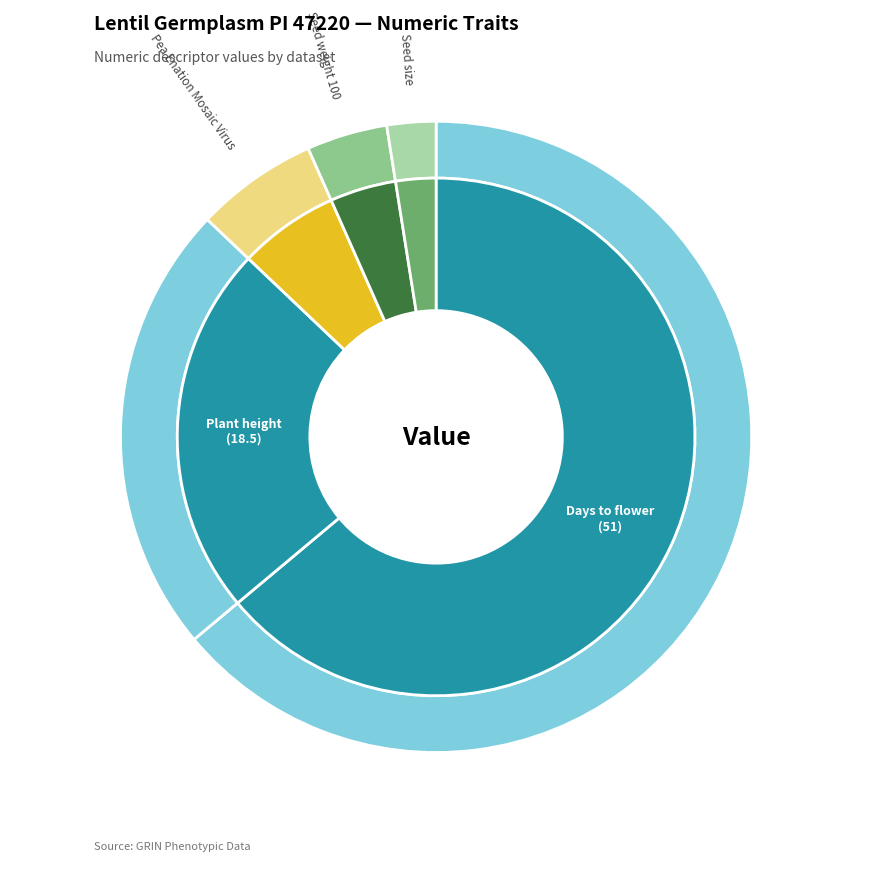

Is there any slice that represents more than half of the pie?

Yes